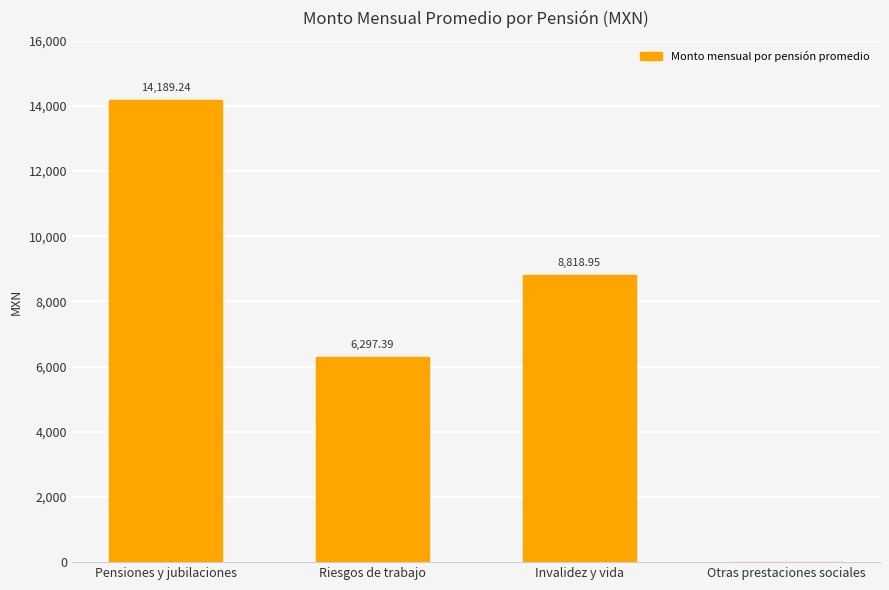

Count the number of categories in the chart.

4